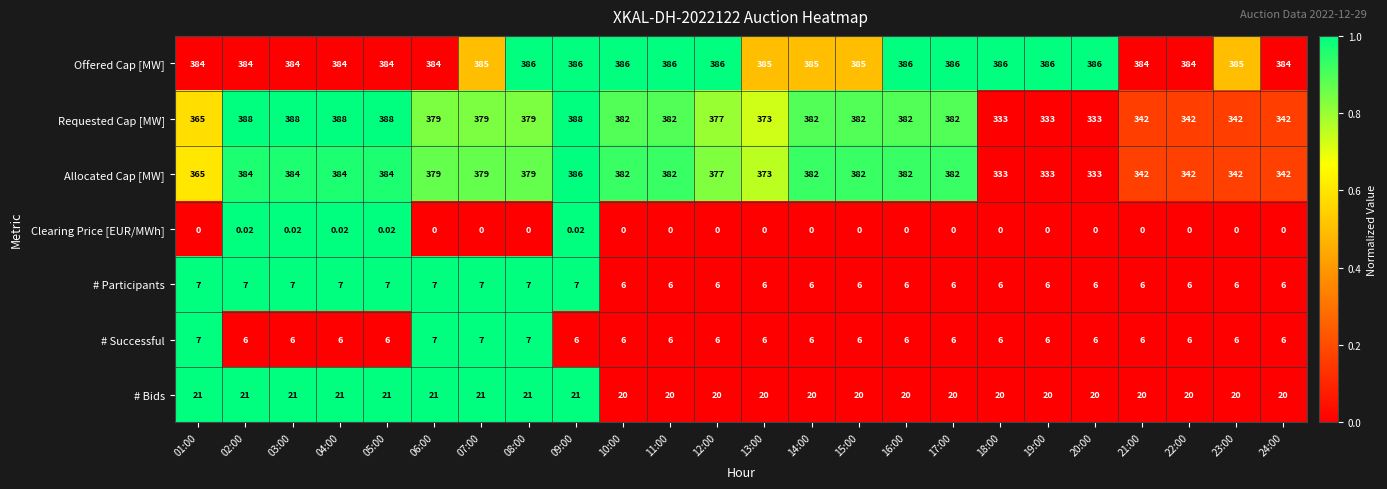

Is the value of Offered Cap [MW] at 06:00 greater than the value of Requested Cap [MW] at 01:00?

Yes